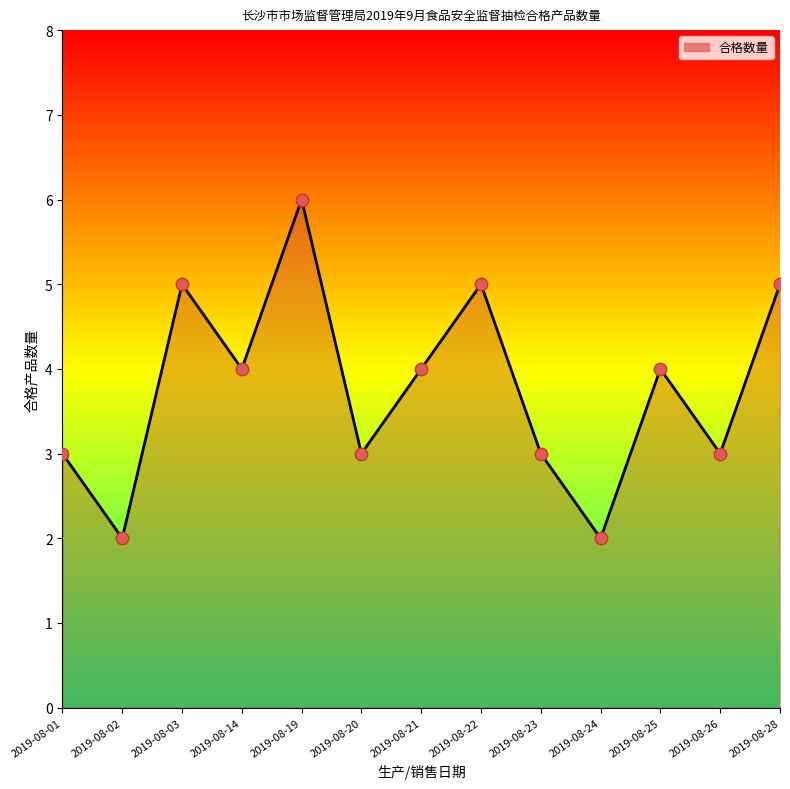

What is the ratio of the value at 2019-08-23 to the value at 2019-08-21?

0.8